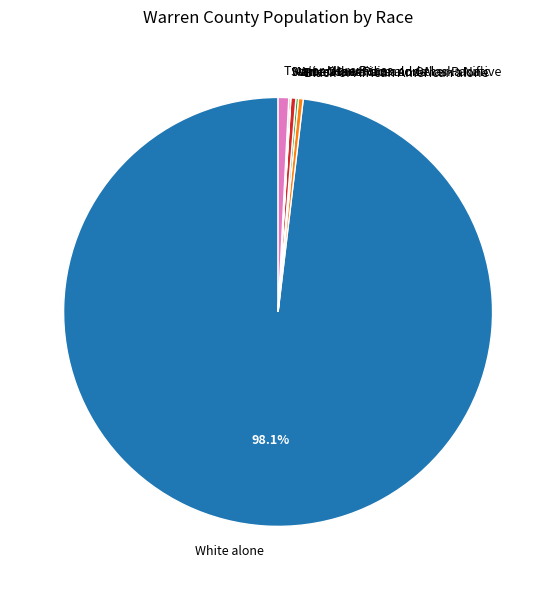

To the nearest percent, what is the average slice percentage?

14%